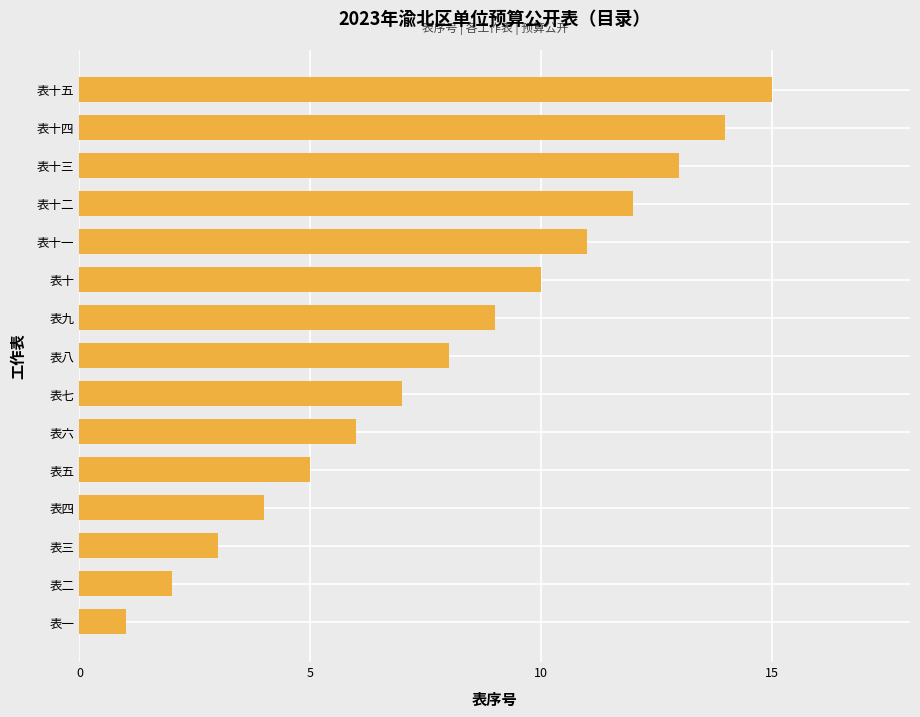

Are the bars grouped side by side (vs. stacked)?

No